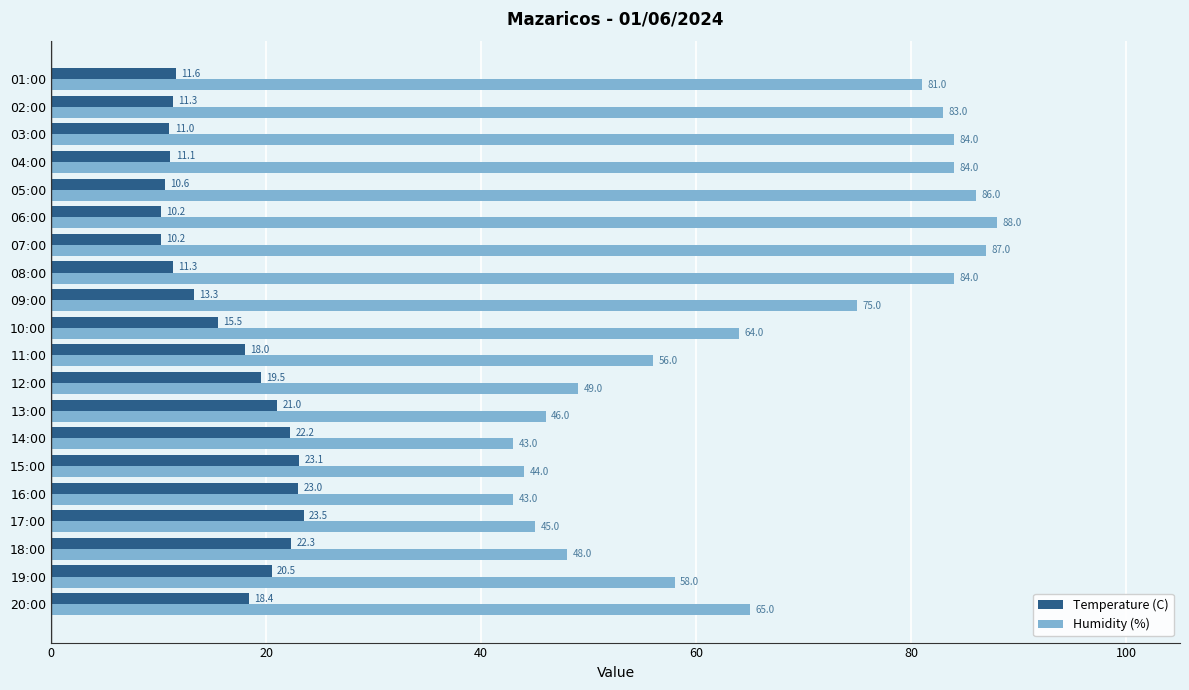

At which category does the chart reach its peak across all series?

06:00